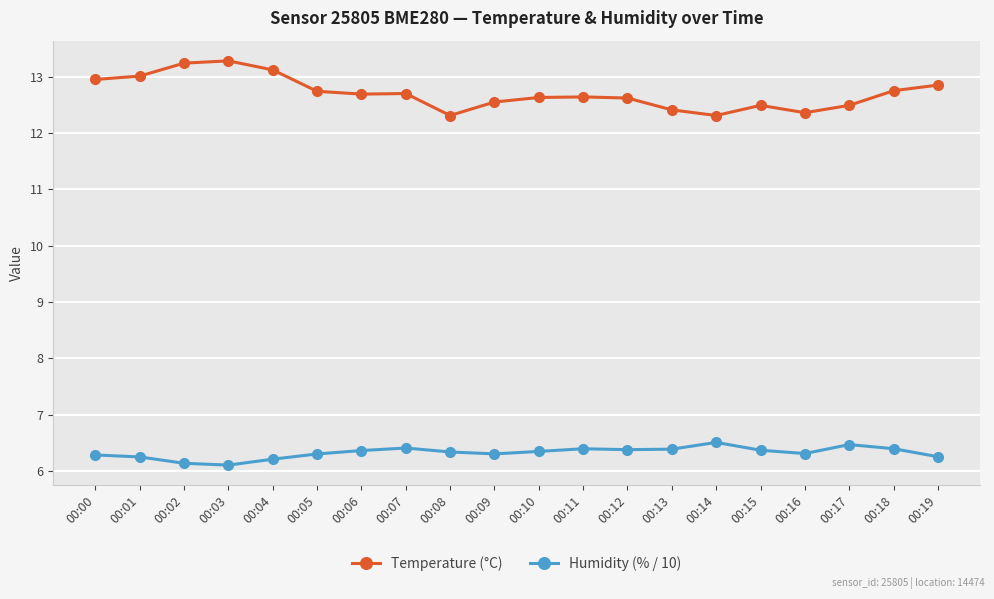

True or false: Humidity (% / 10) and Temperature (°C) cross at least once.

False